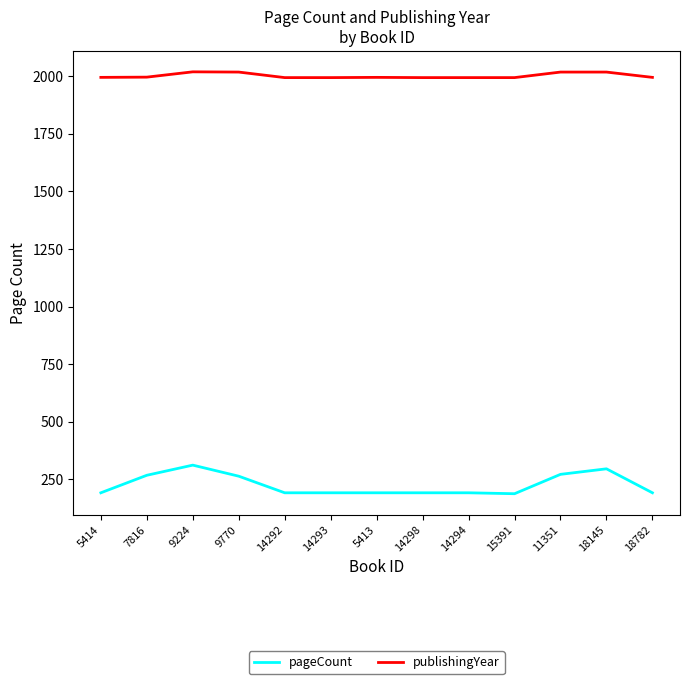

Is the value of publishingYear at 9224 greater than the value of pageCount at 7816?

Yes